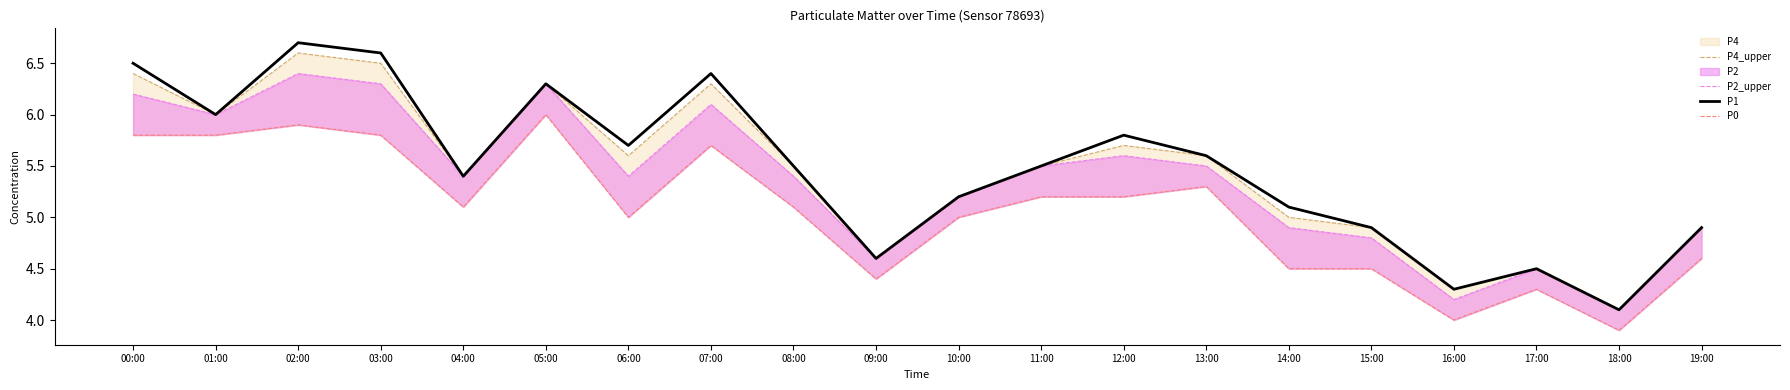

True or false: P2_upper has more than 2 points higher than both neighbors.

True